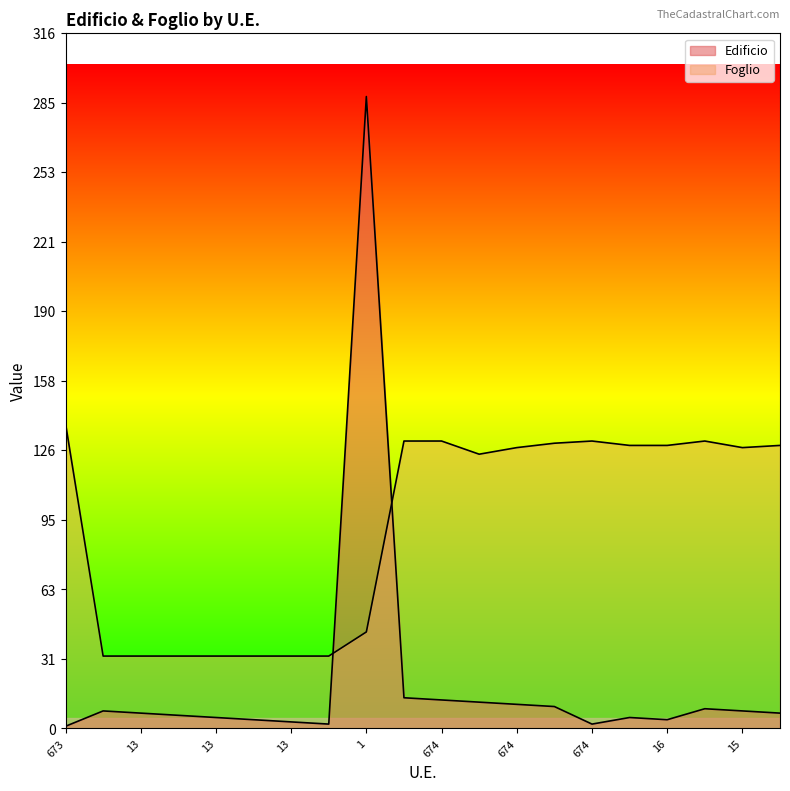

What is the total value across all series at 674?

145